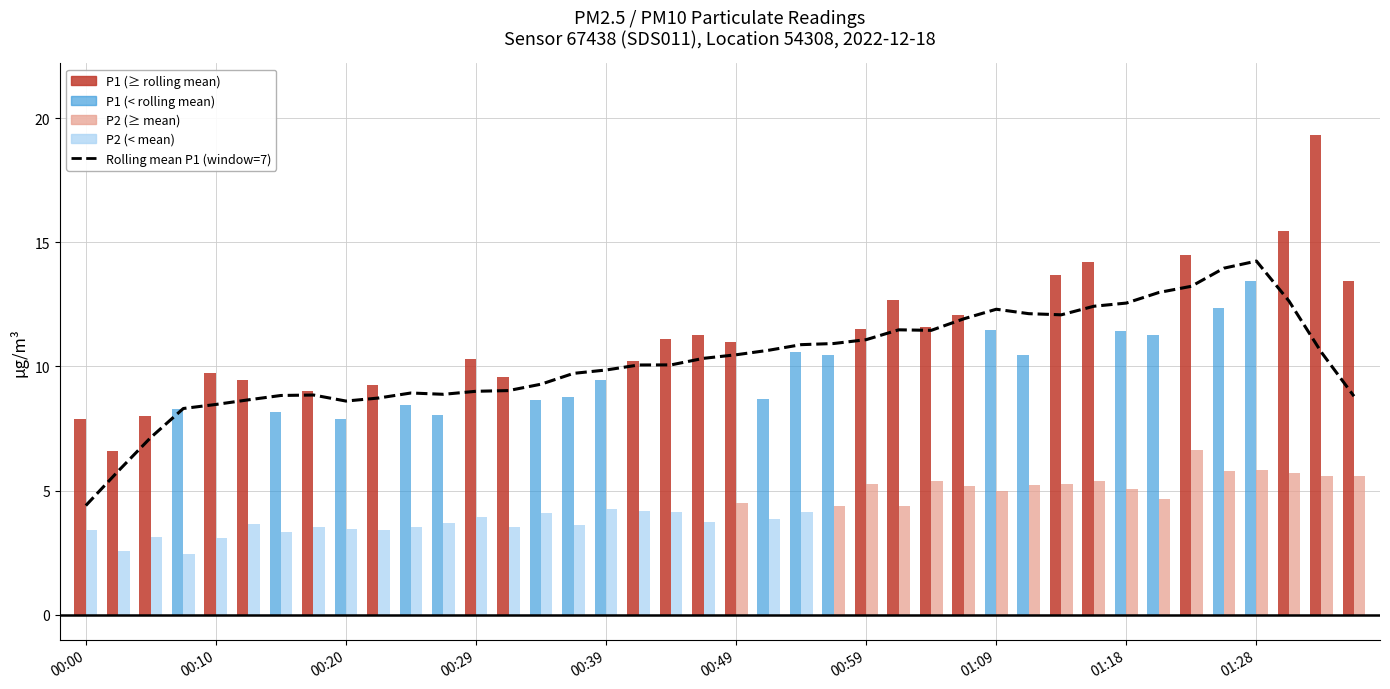

What position from the right is 35?

5